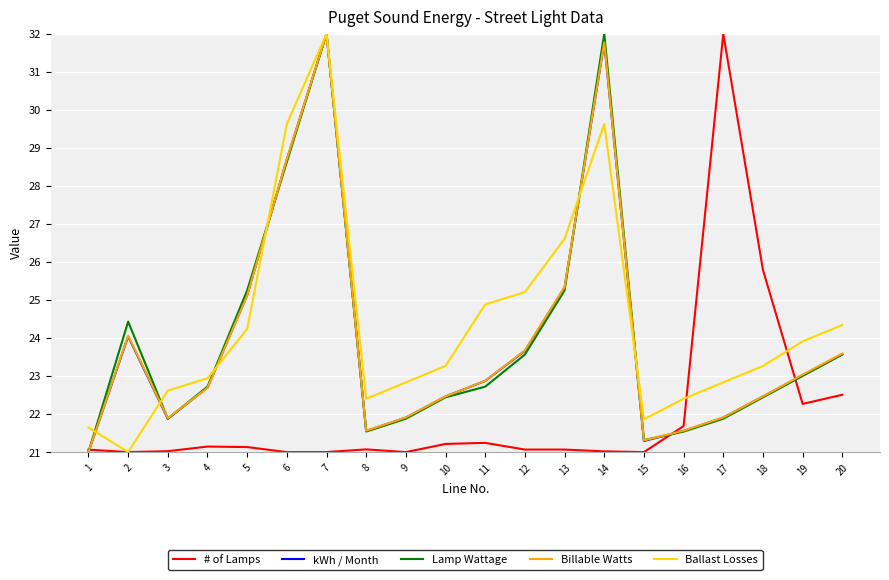

What is the difference between the second highest and minimum values in the Ballast Losses series?

8.6